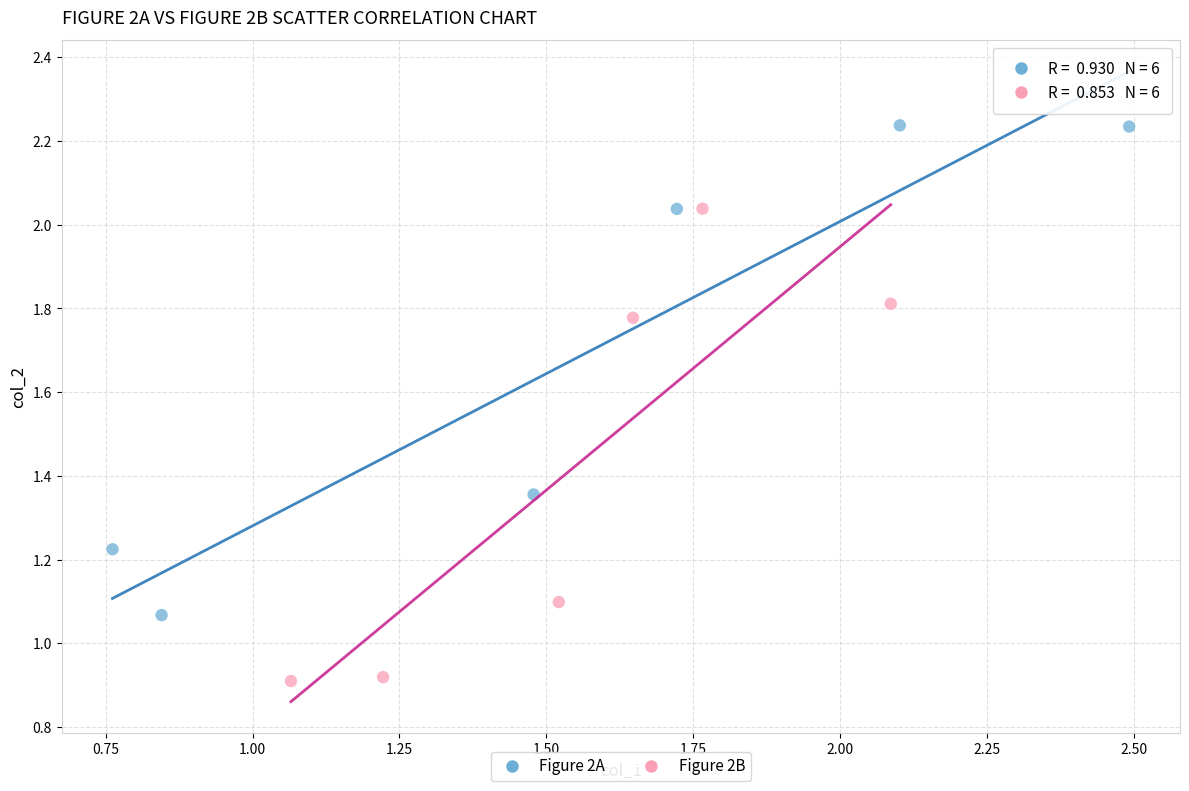

Which series has the largest Y range (max minus min)?

Figure 2A